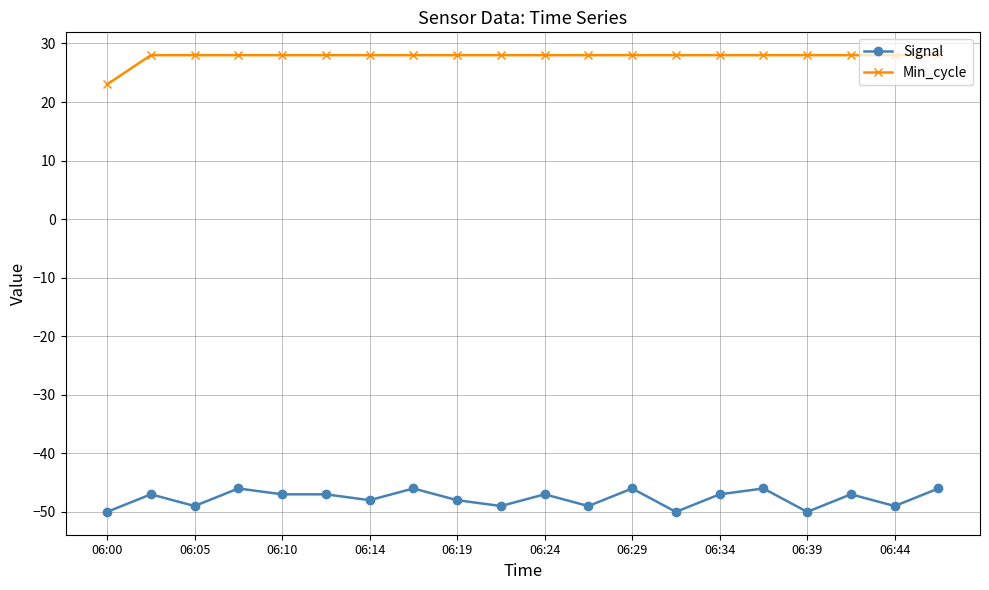

True or false: Signal and Min_cycle intersect in this chart.

False